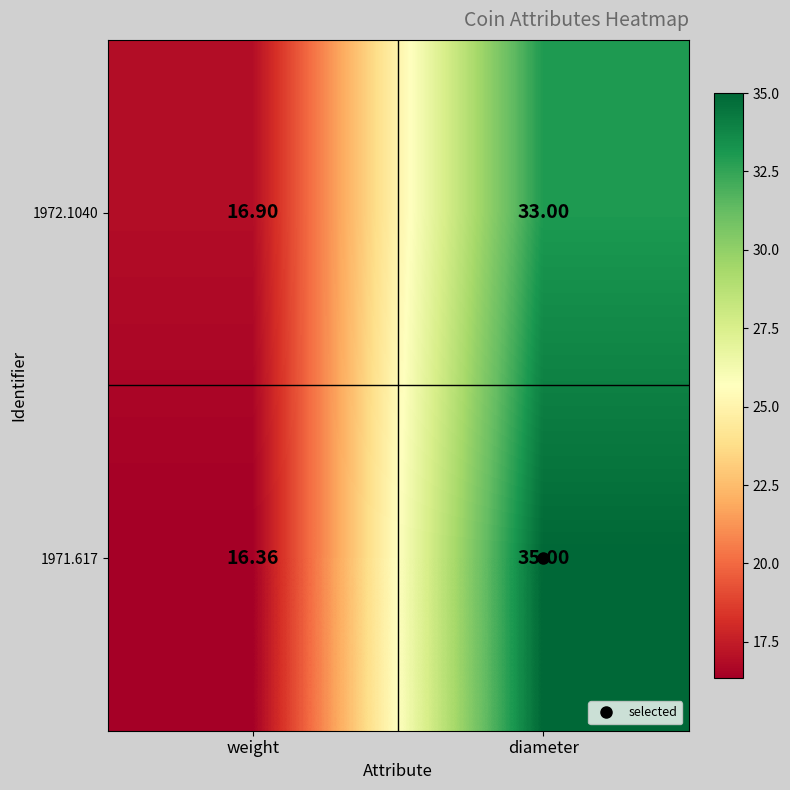

Where is 1972.1040 nearest to the value 24?

weight